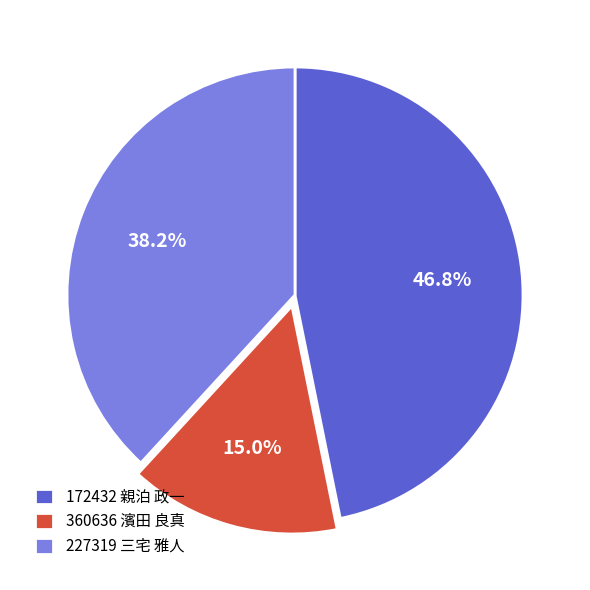

How many slices are in this pie chart?

3